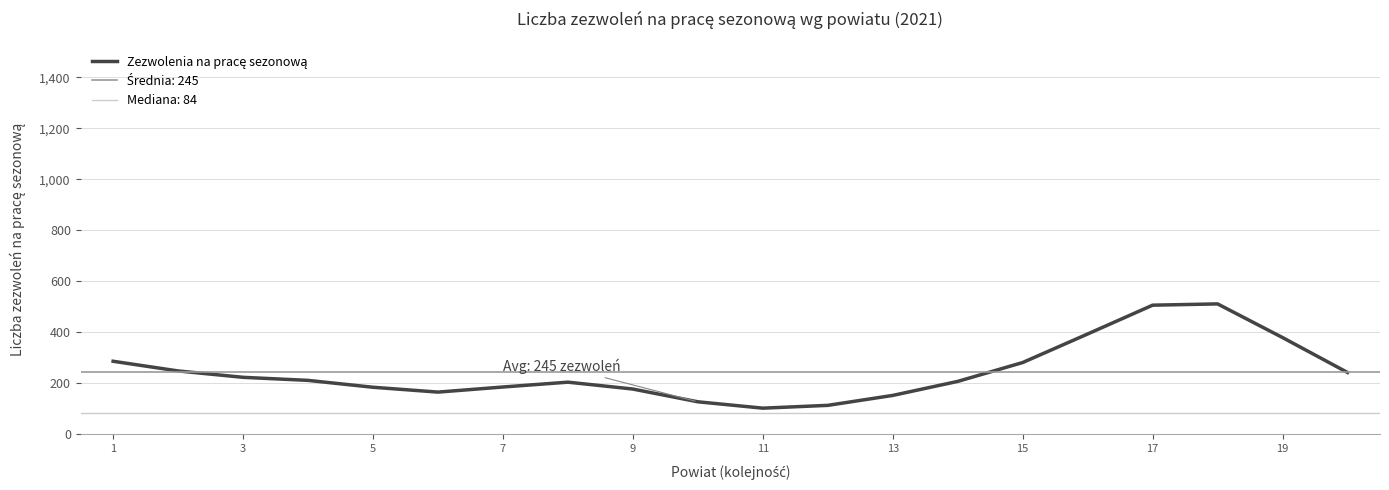

How many points are lower than both their immediate neighbors (excluding endpoints)?

2